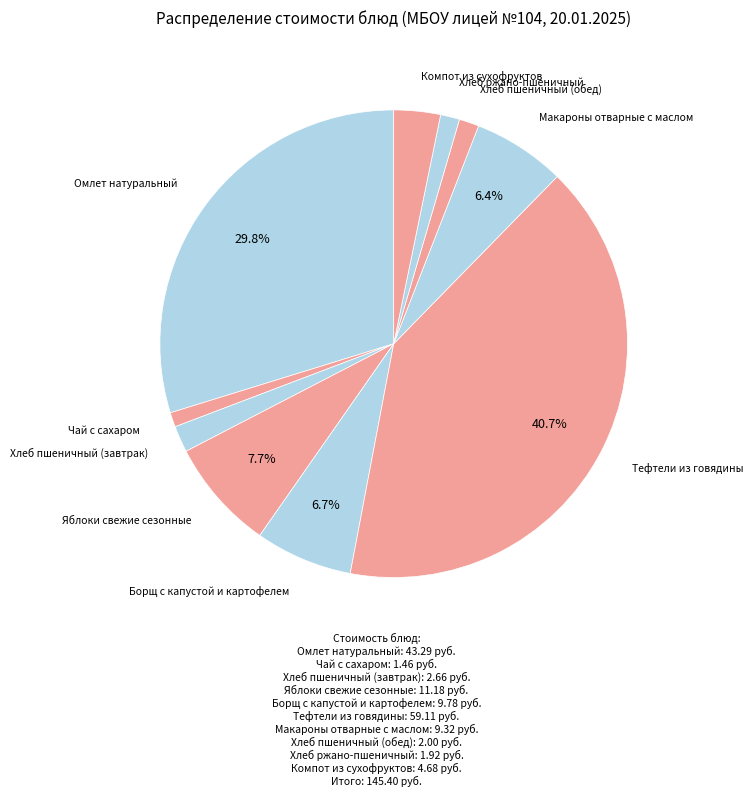

Count the number of slices in the pie.

10